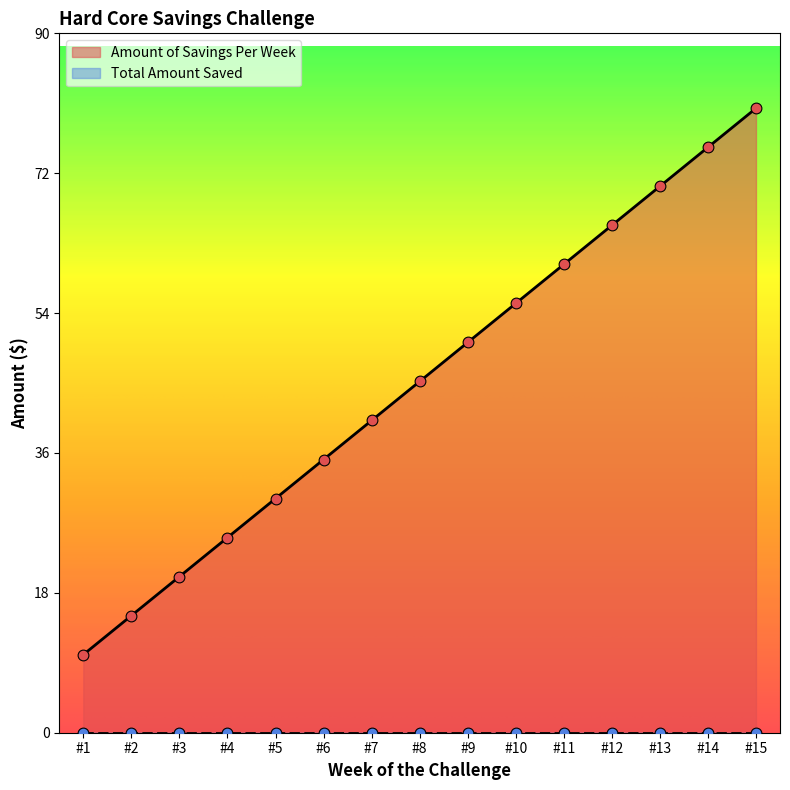

Between #1 and #5, which is larger?

#5